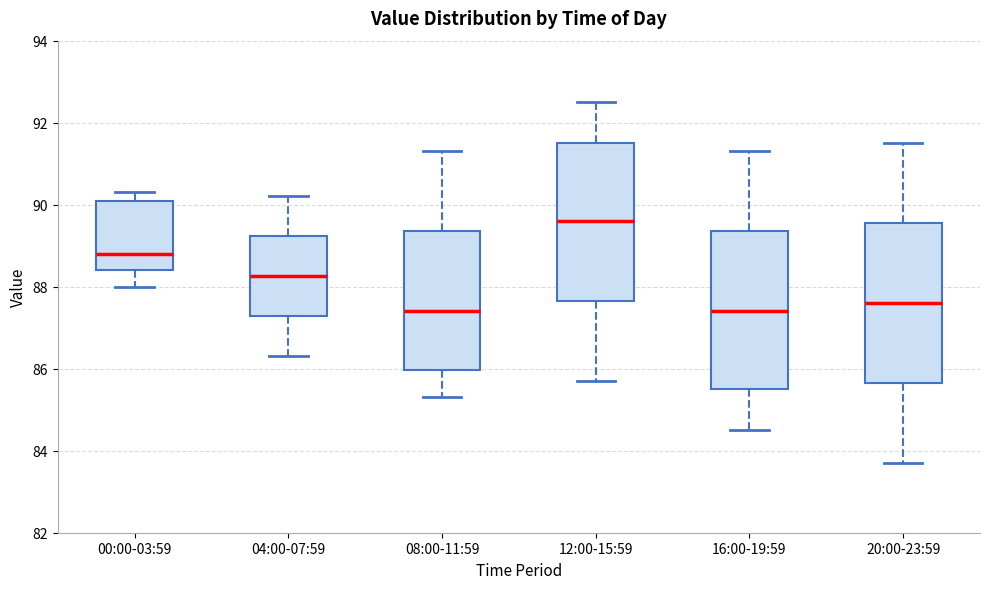

Reading left to right, read every box against the y-axis: the position of its median line, the range the box covers, and the ends of its whiskers. The values are not printed on the chart, so give them approximately, as read against the axis.

00:00-03:59: median 88.8, box 88.4 to 90.2, whiskers 88.0 to 90.4
04:00-07:59: median 88.2, box 87.2 to 89.2, whiskers 86.4 to 90.2
08:00-11:59: median 87.4, box 86.0 to 89.4, whiskers 85.4 to 91.4
12:00-15:59: median 89.6, box 87.6 to 91.6, whiskers 85.8 to 92.6
16:00-19:59: median 87.4, box 85.6 to 89.4, whiskers 84.6 to 91.4
20:00-23:59: median 87.6, box 85.6 to 89.6, whiskers 83.8 to 91.6